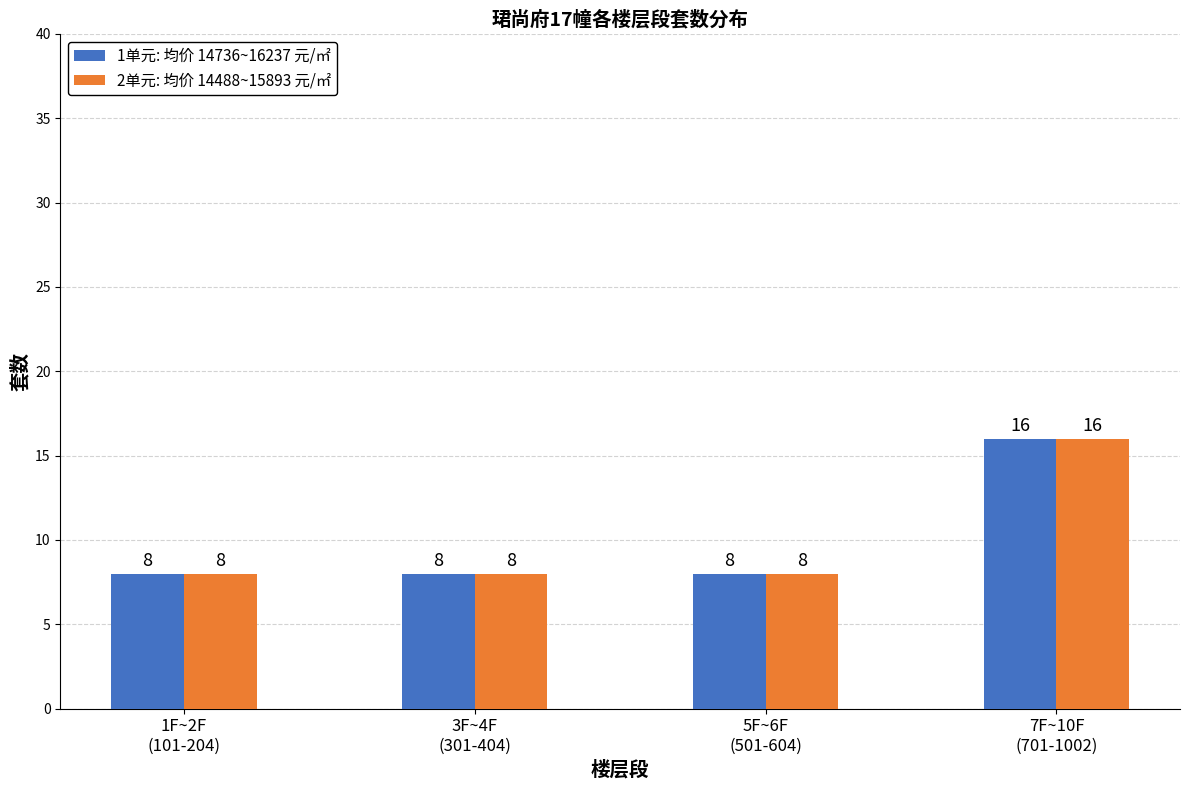

At which category is the sum across all series the highest?

7F~10F
(701-1002)